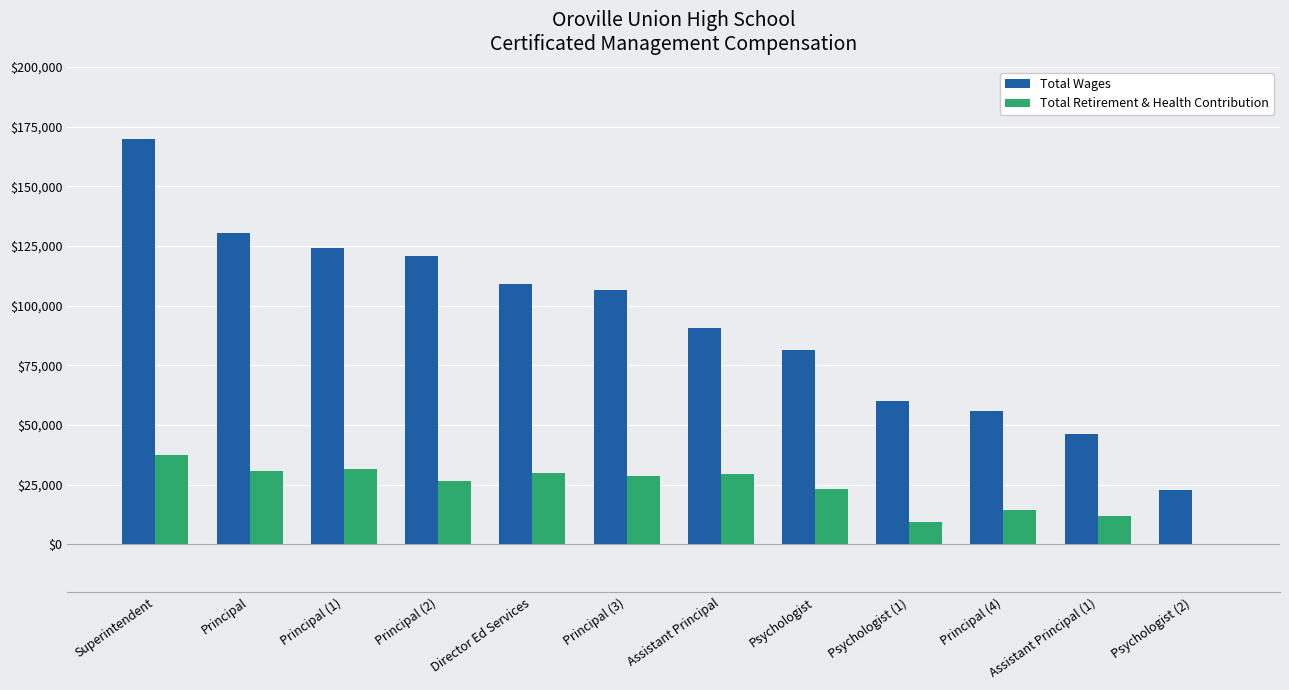

At which label does Total Retirement & Health Contribution first exceed 28498?

Superintendent